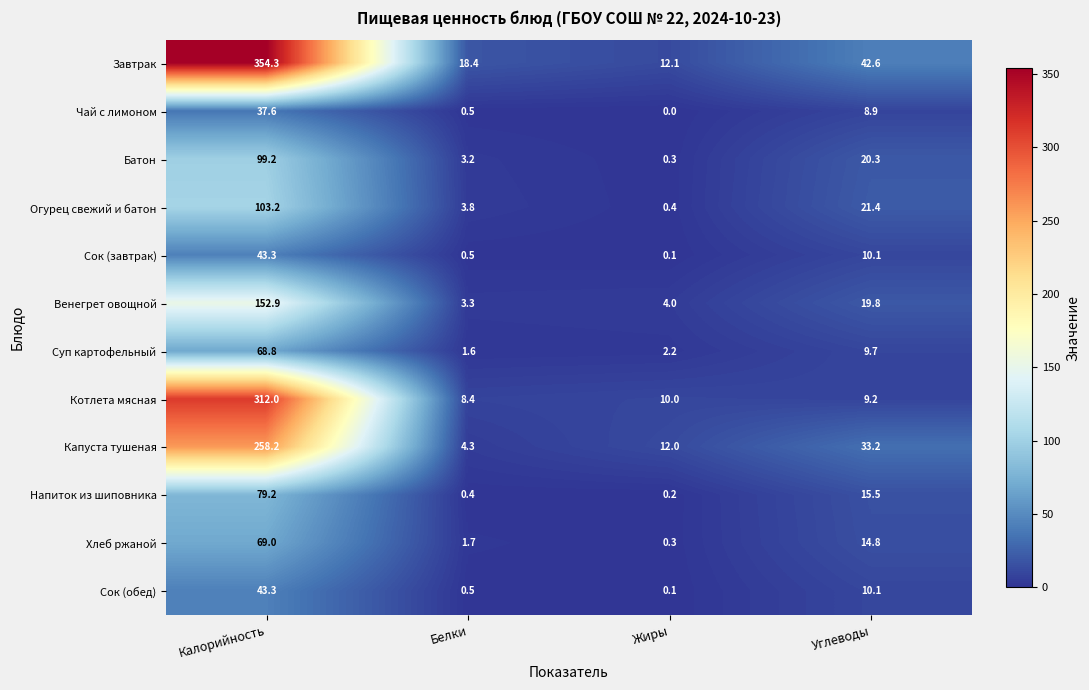

List the labels in order of Чай с лимоном value, largest first.

Калорийность, Углеводы, Белки, Жиры